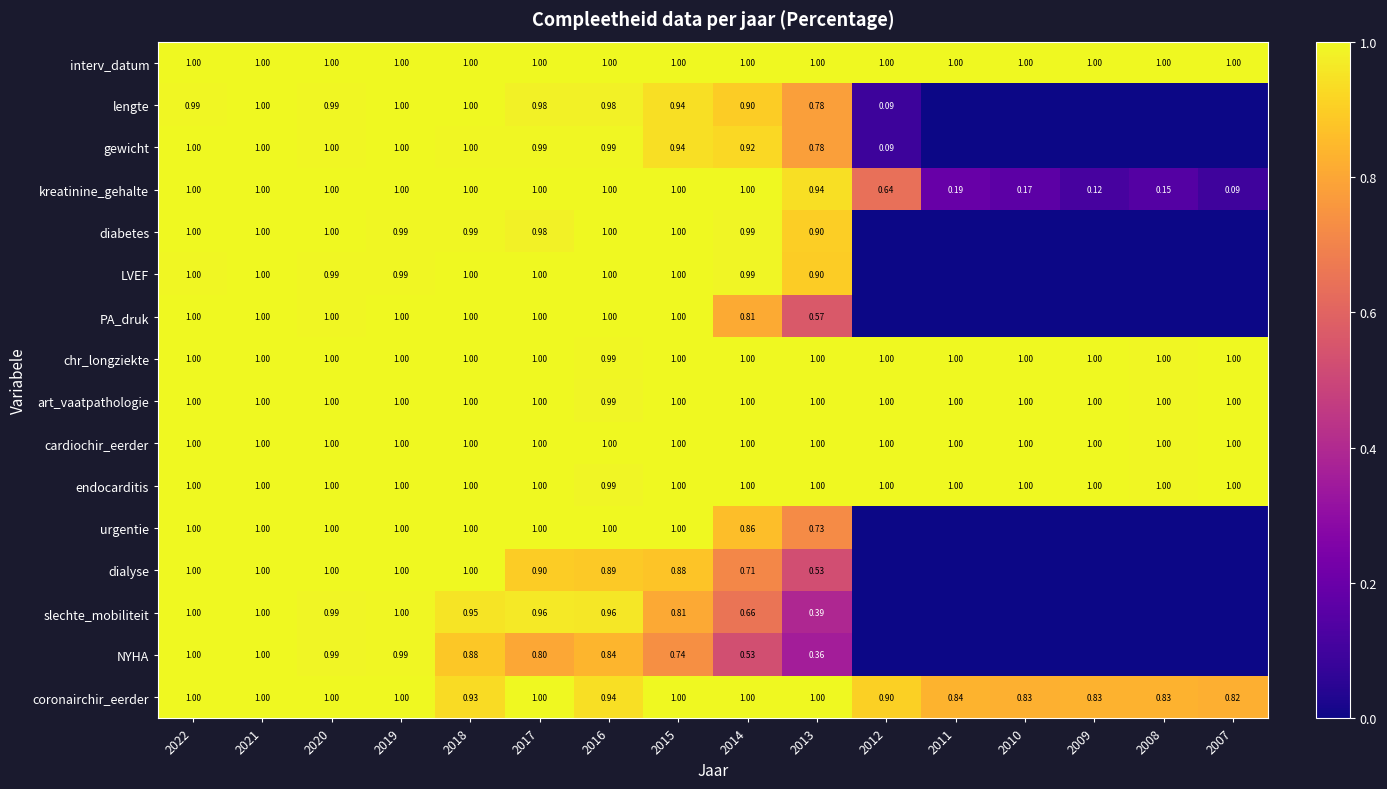

Between 2022 and 2017, which series saw the biggest shift?

NYHA